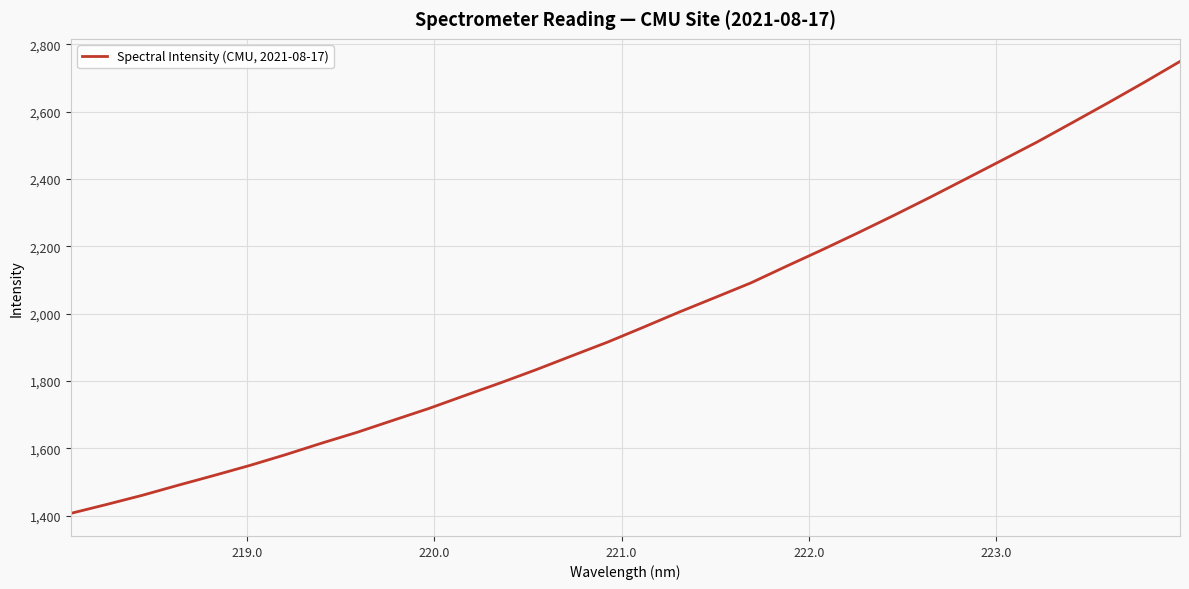

What is the difference between the maximum and minimum values?

1341.5